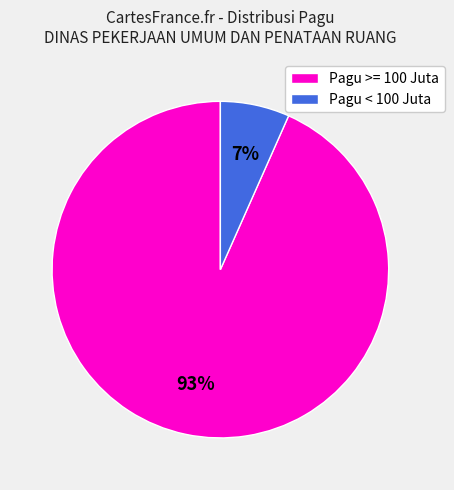

Do Pagu >= 100 Juta and Pagu < 100 Juta together represent more than half of the pie?

Yes